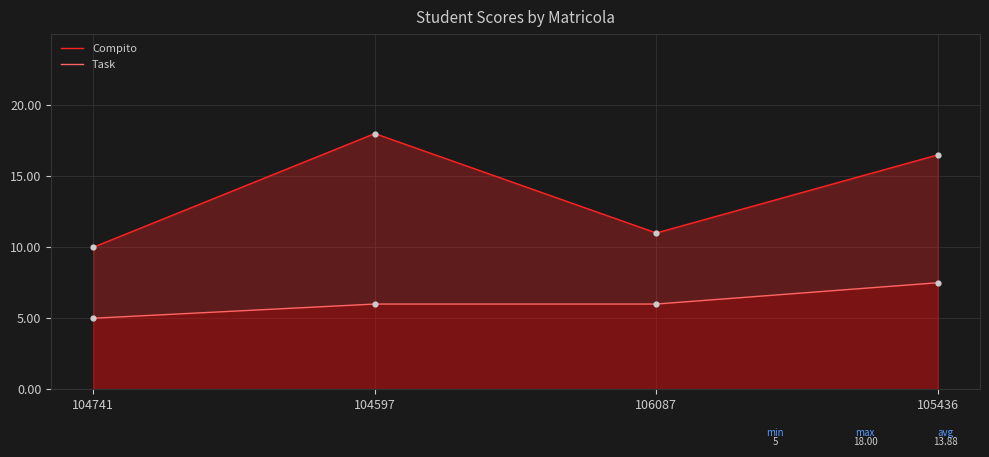

What is the total value across all series at 104597?

24.0